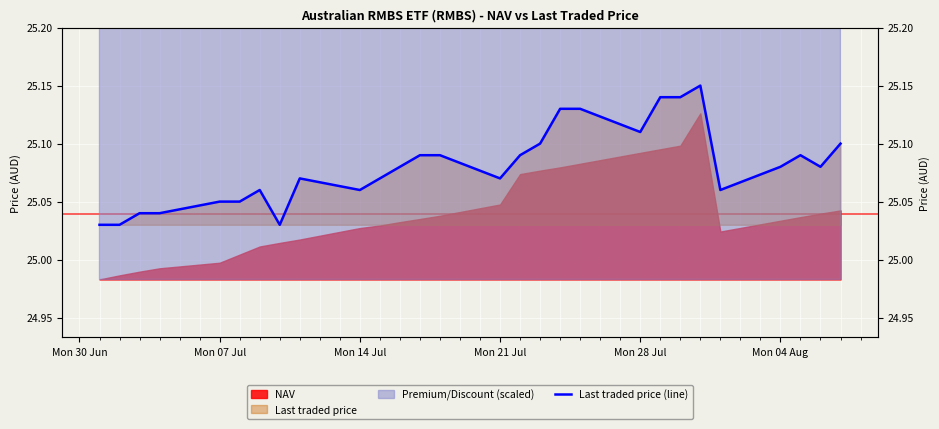

What is the value of the 15th point from the left?

25.1